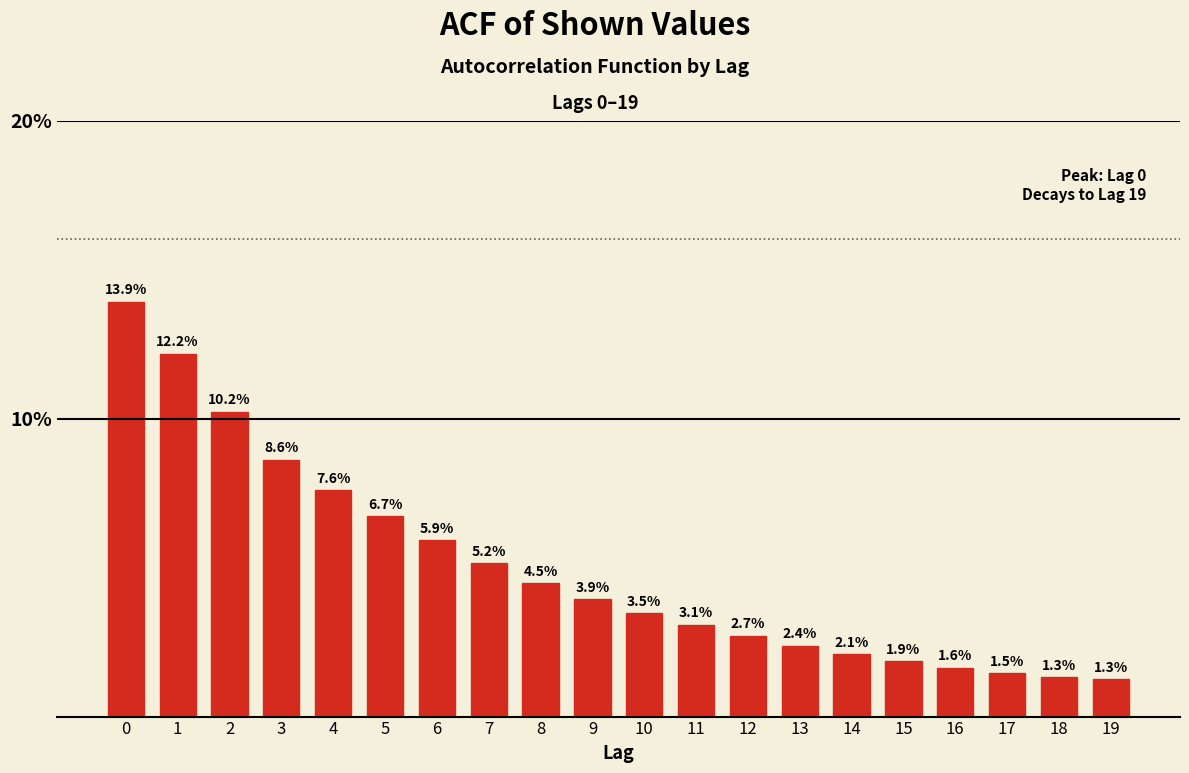

Reading left to right, list all the values displayed in this chart.

13.9	12.2	10.2	8.6	7.6	6.7	5.9	5.2	4.5	3.9	3.5	3.1	2.7	2.4	2.1	1.9	1.6	1.5	1.3	1.3